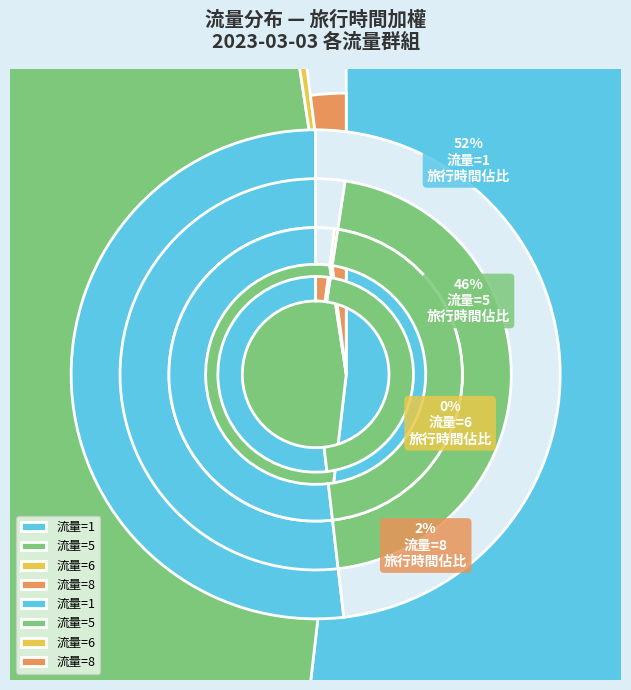

Is 15 the majority of the pie?

No